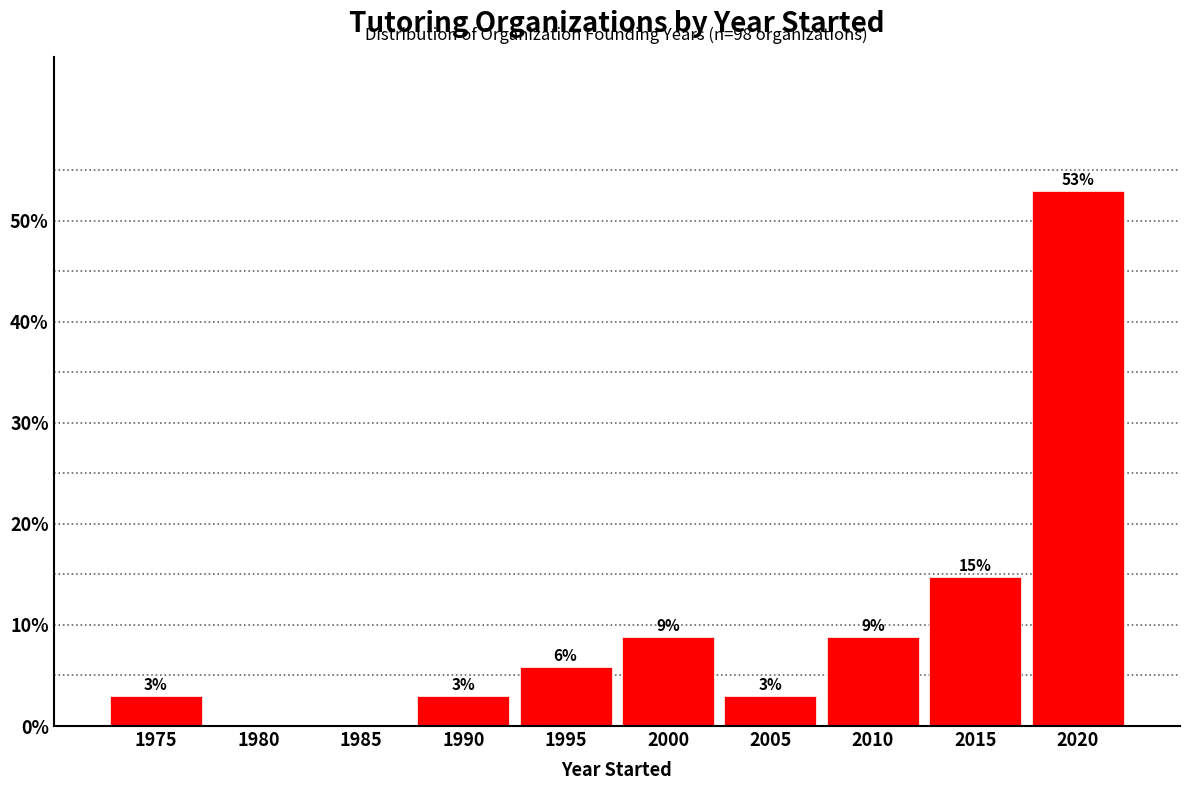

Are the bars horizontal?

No